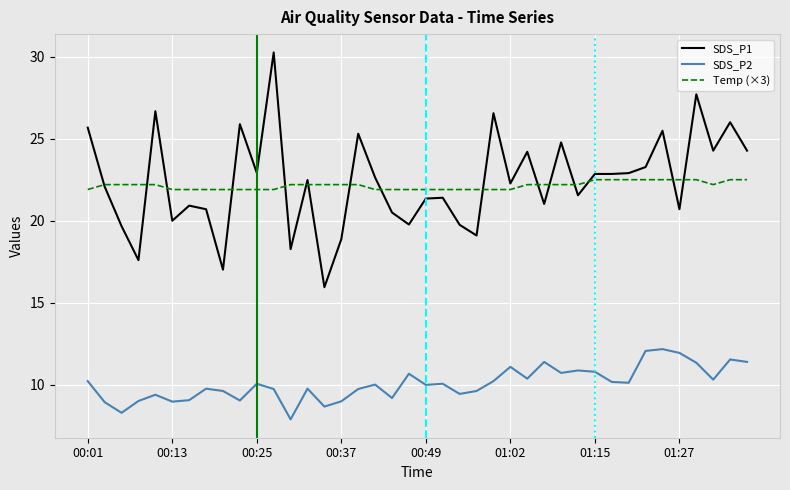

True or false: Temp (×3) and SDS_P2 cross at least once.

False